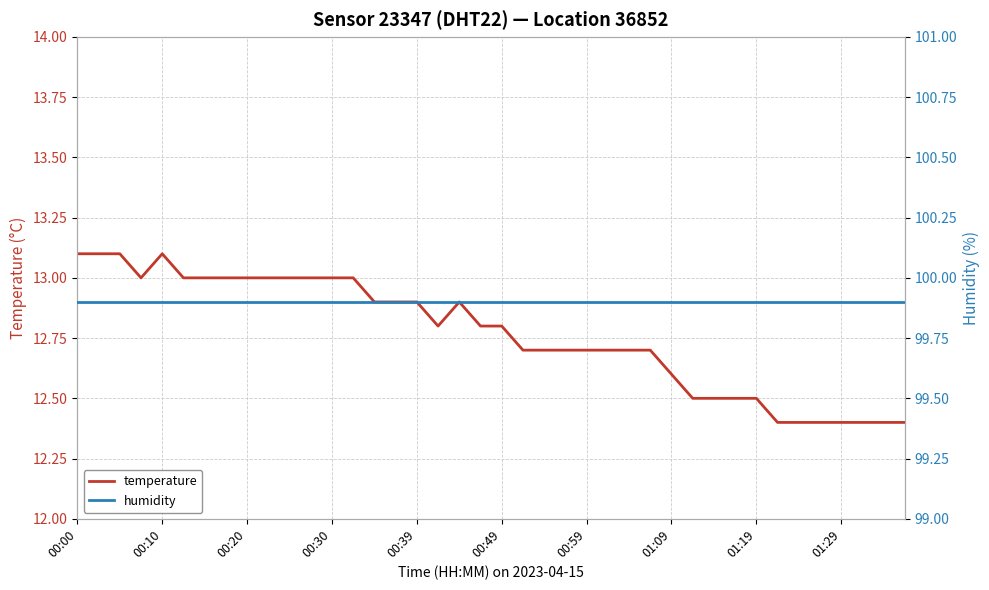

Is it true that temperature equals 6.4 at 00:10?

False